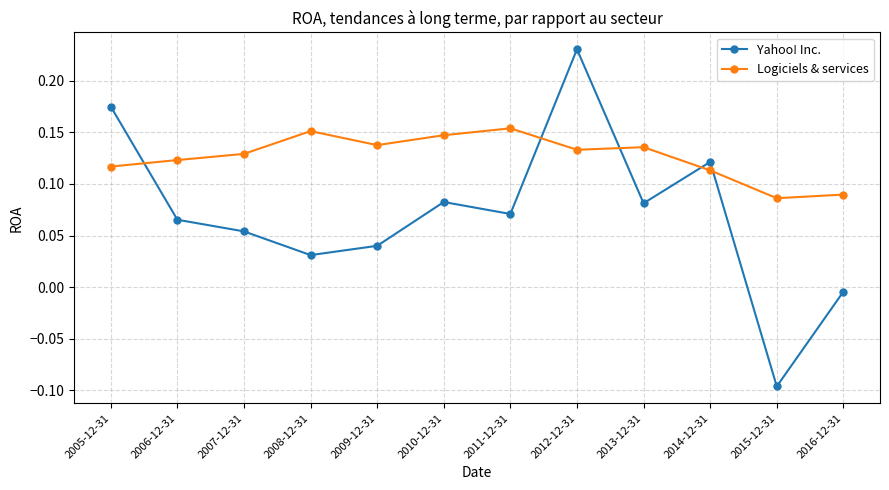

How many times do Yahoo! Inc. and Logiciels & services cross each other?

5